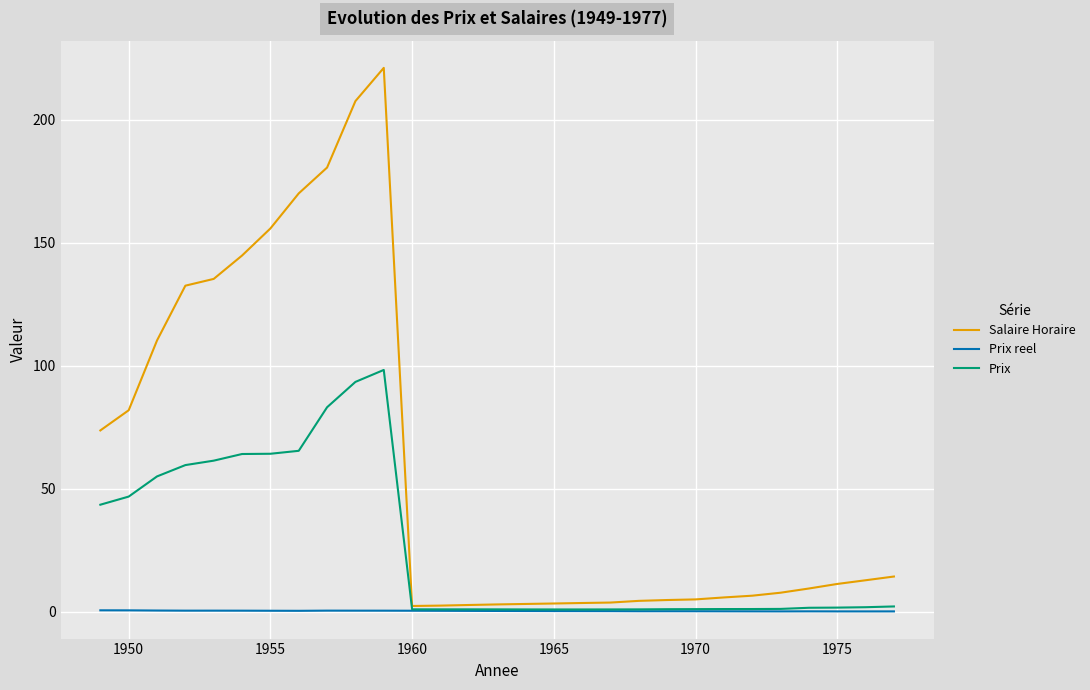

List the series in order of their peak value, lowest first.

Prix reel, Prix, Salaire Horaire